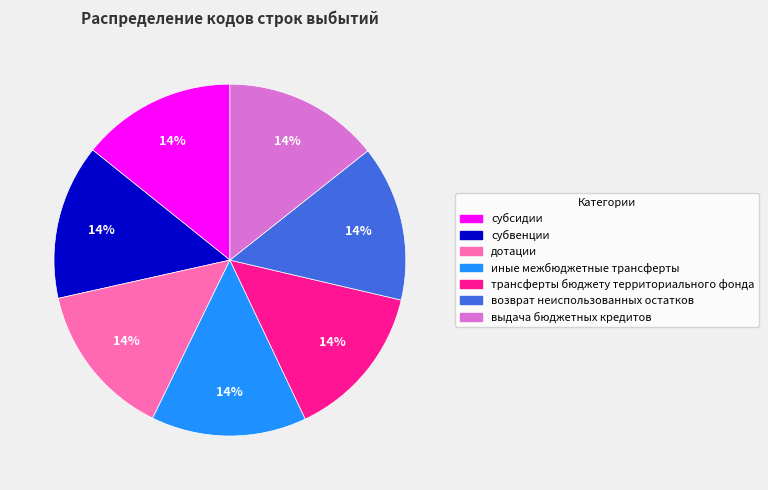

Combined, do трансферты бюджету территориального фонда and возврат неиспользованных остатков account for over 50%?

No